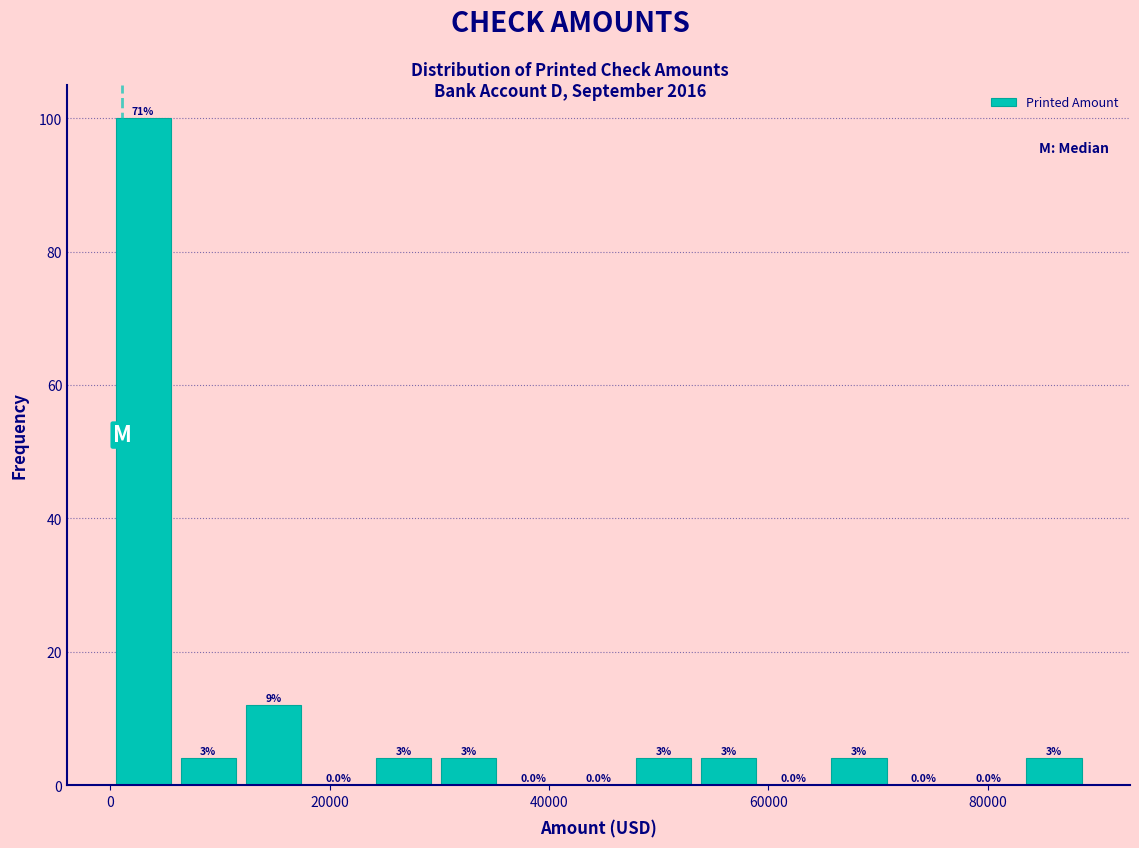

Around what value on the x-axis is the tallest bar? Give the approximate position of its centre, as read against the axis.

2000